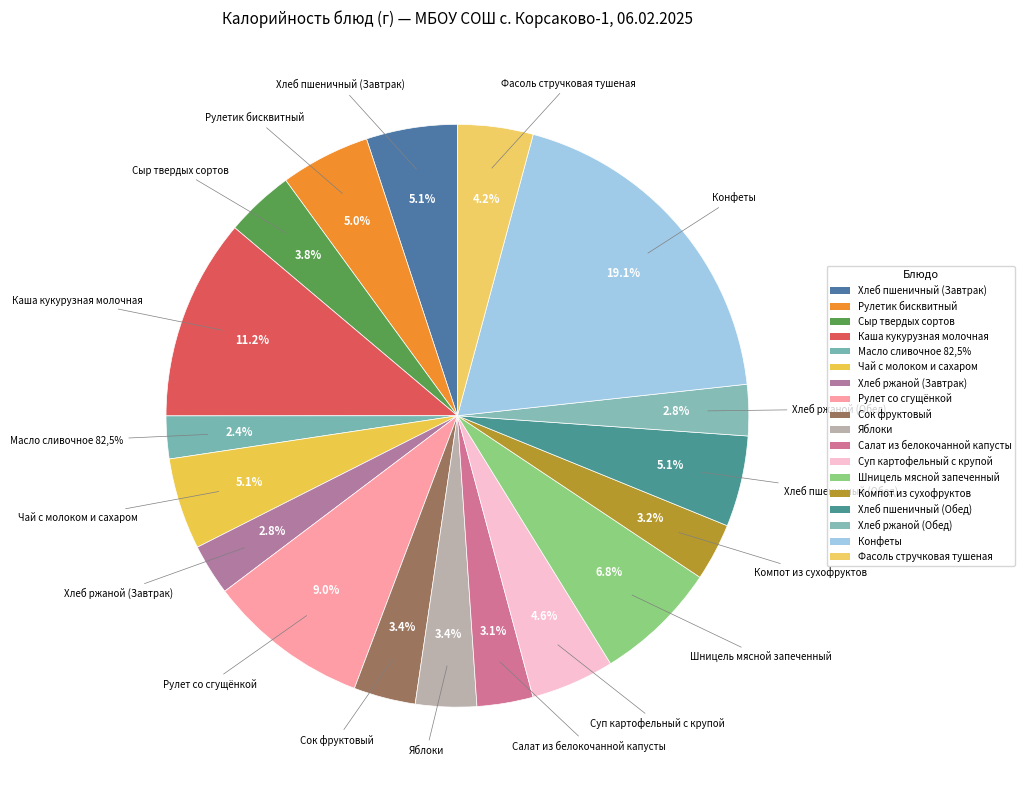

Approximately how many times larger is the value at Конфеты compared to Хлеб пшеничный (Обед)?

3.8